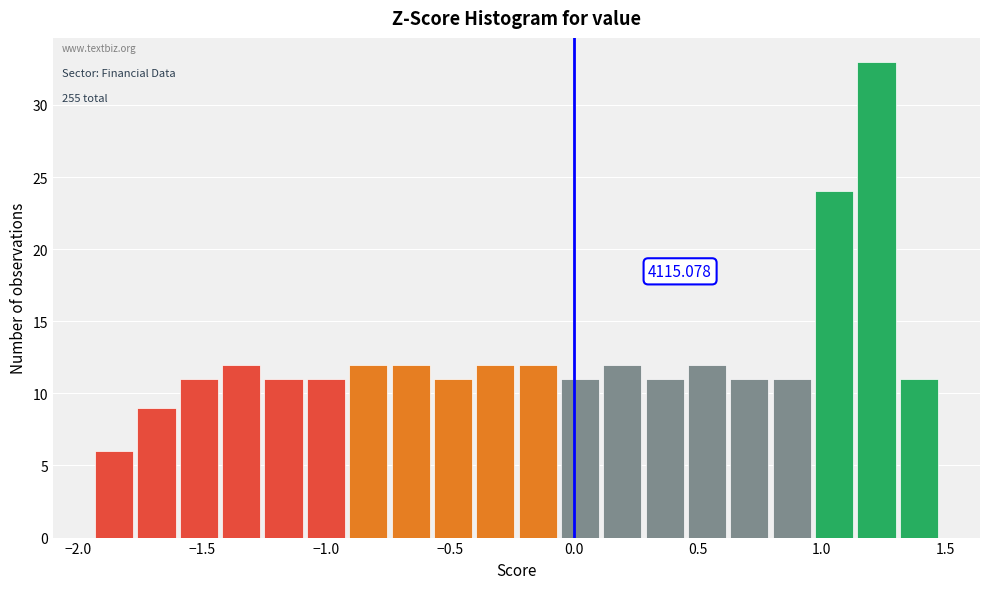

Around what value on the x-axis is the tallest bar? Give the approximate position of its centre, as read against the axis.

1.20